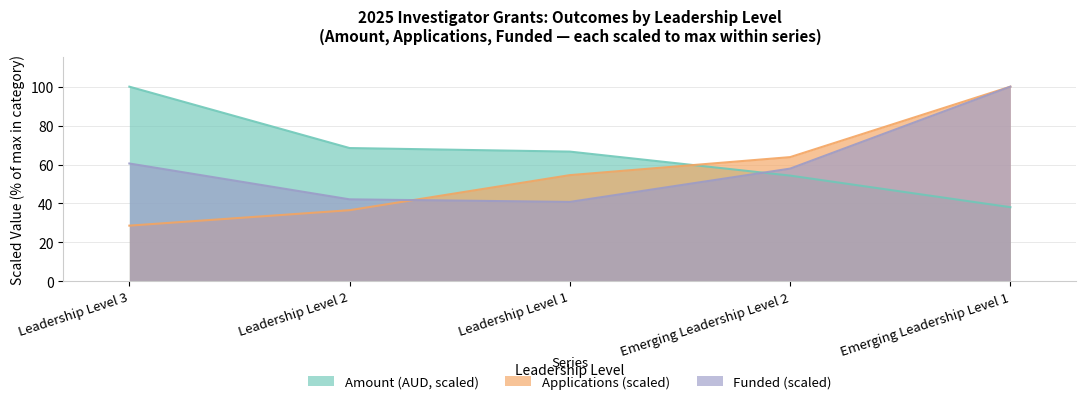

Reading left to right, transcribe all the data shown in this chart.

Amount (AUD): Leadership Level 3=100.0	Leadership Level 2=68.5	Leadership Level 1=66.6	Emerging Leadership Level 2=54.3	Emerging Leadership Level 1=38.1
Applications: Leadership Level 3=28.6	Leadership Level 2=36.5	Leadership Level 1=54.5	Emerging Leadership Level 2=63.8	Emerging Leadership Level 1=100.0
Funded: Leadership Level 3=60.5	Leadership Level 2=42.1	Leadership Level 1=40.8	Emerging Leadership Level 2=57.9	Emerging Leadership Level 1=100.0